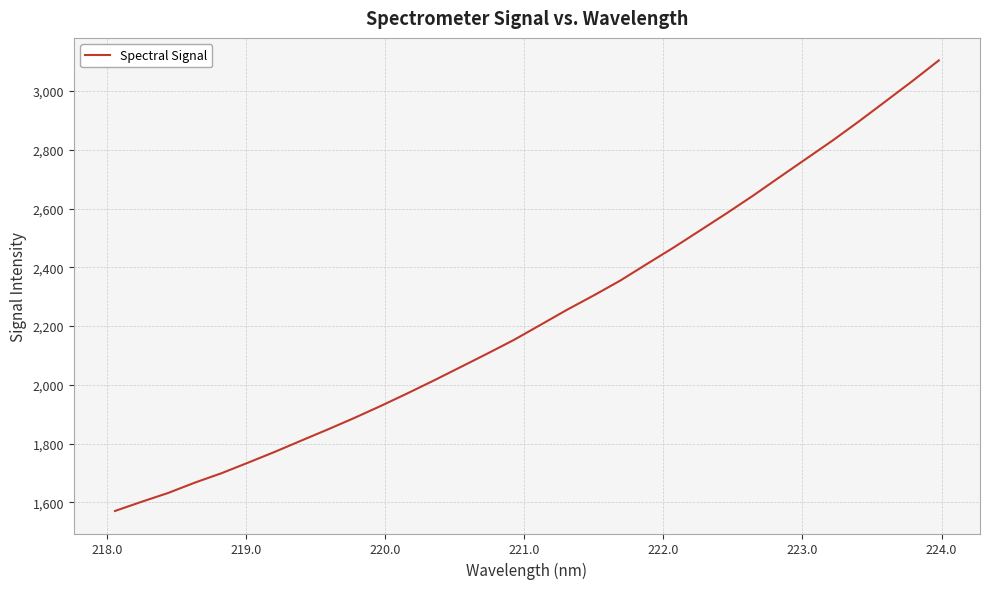

What is the difference between the maximum and minimum values?

1534.0